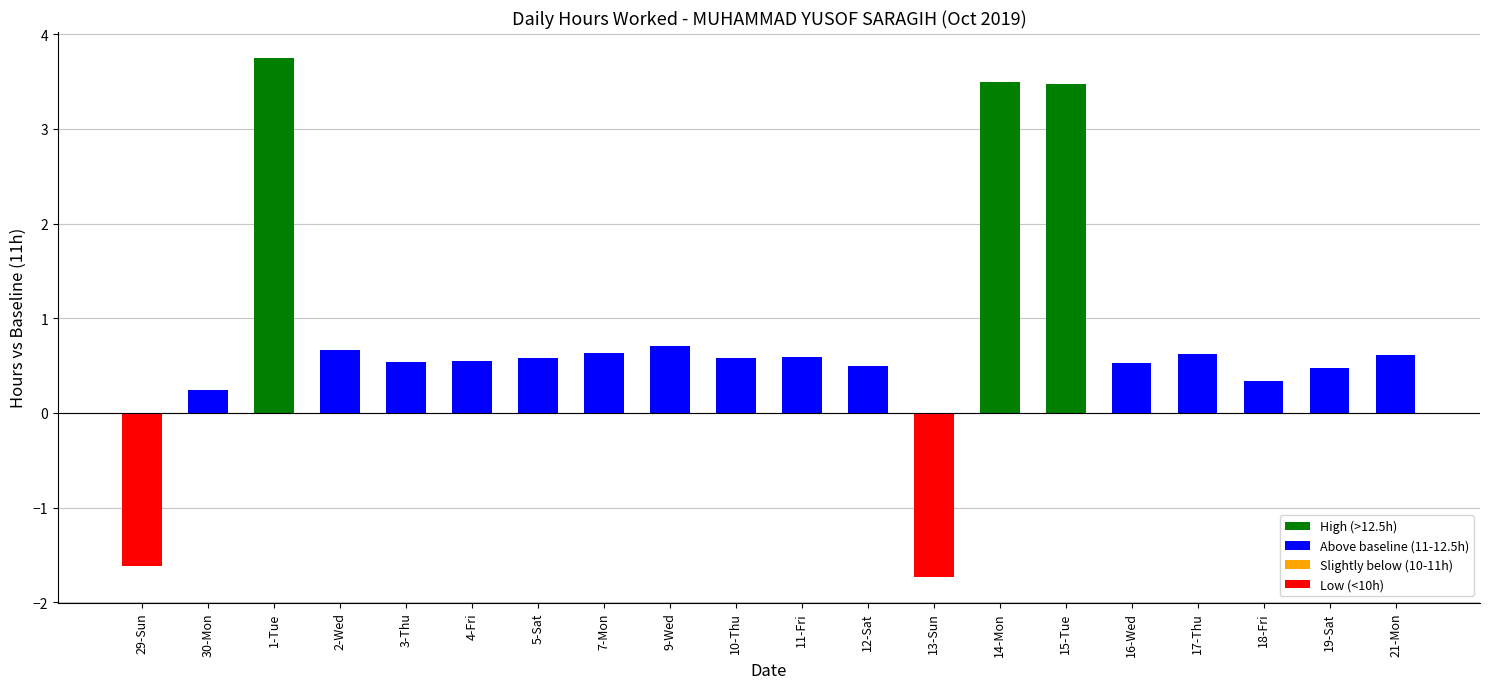

What is the change in value from 1-Tue to 13-Sun?

-5.5